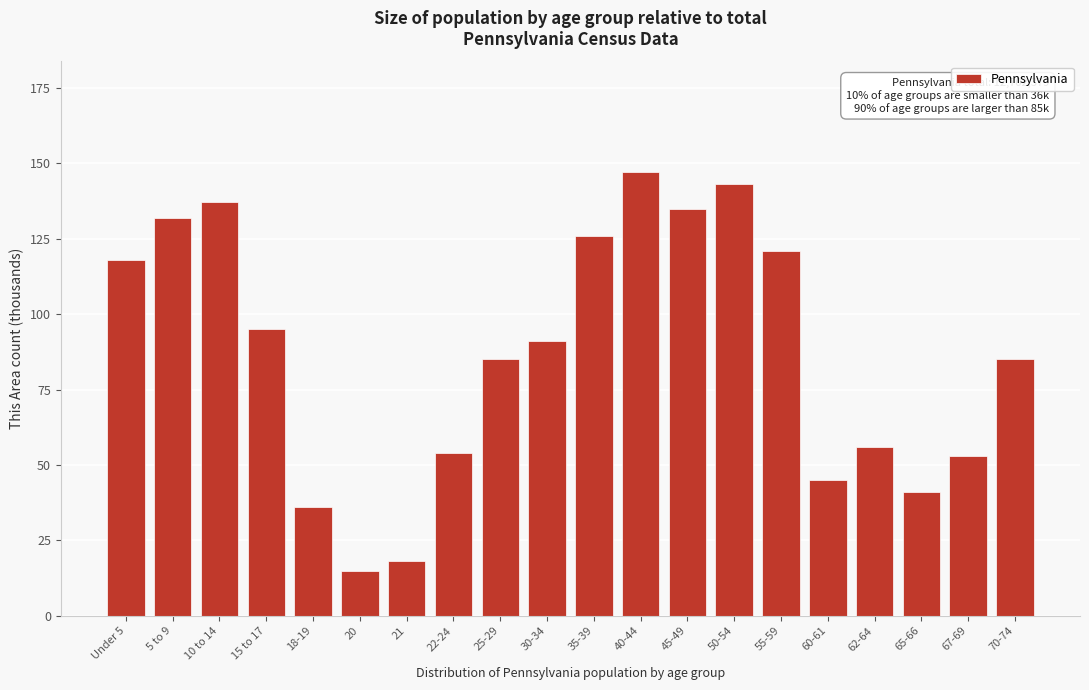

Reading left to right, list all the values displayed in this chart.

118	132	137	95	36	15	18	54	85	91	126	147	135	143	121	45	56	41	53	85